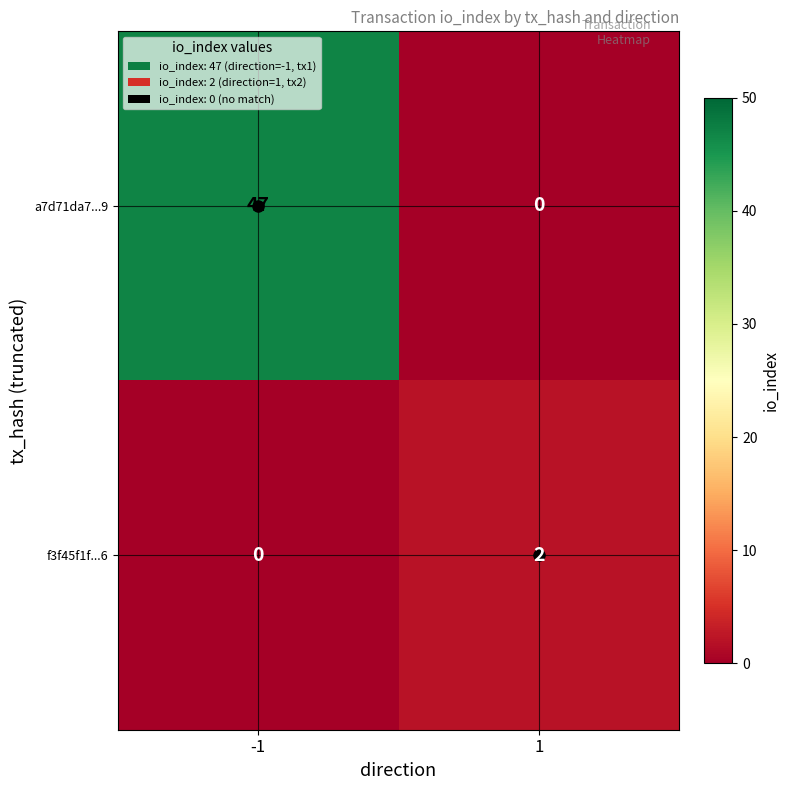

The a7d71da7...9 series shows 29 at -1. True or false?

False